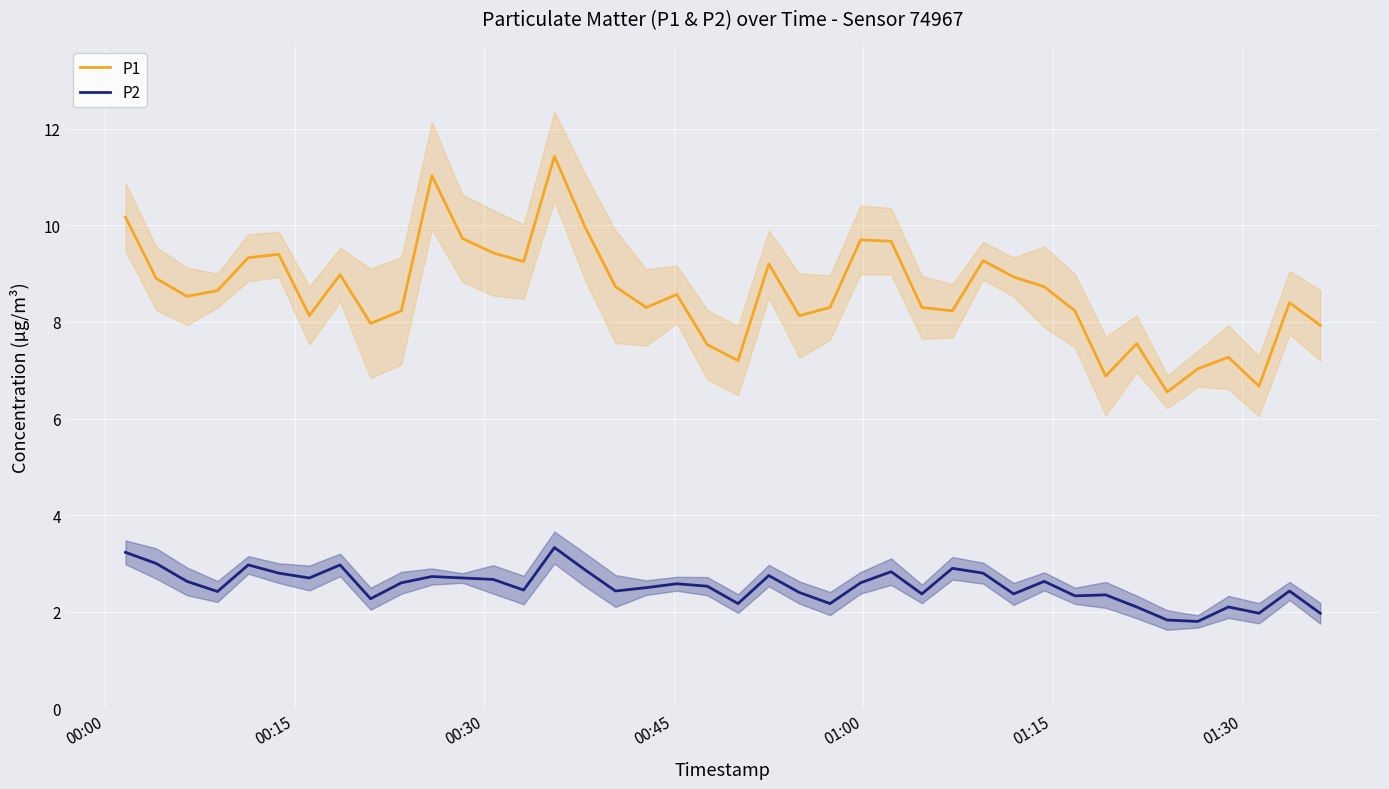

True or false: P1 and P2 intersect in this chart.

False